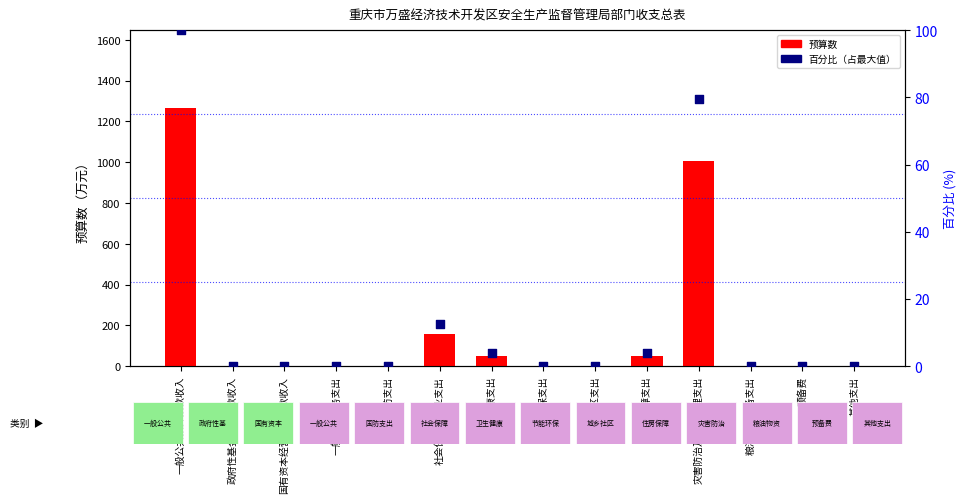

What are all the series names shown in the legend?

预算数, 百分比